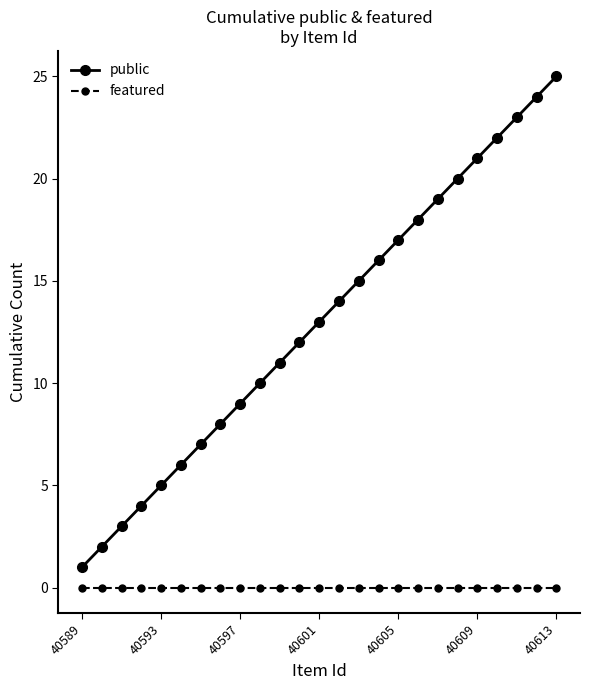

How many categories are shown in the chart?

25